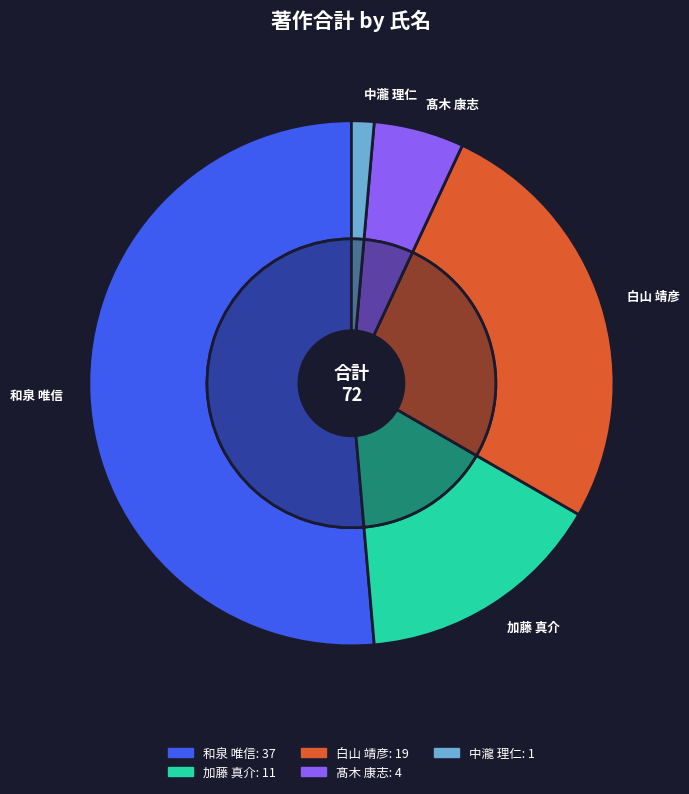

What is the change in value from 加藤 真介 to 髙木 康志?

-7